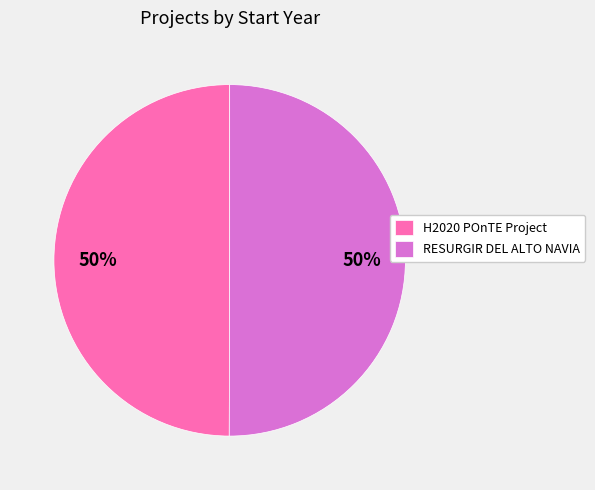

Combined, do RESURGIR DEL ALTO NAVIA and H2020 POnTE Project account for over 50%?

Yes